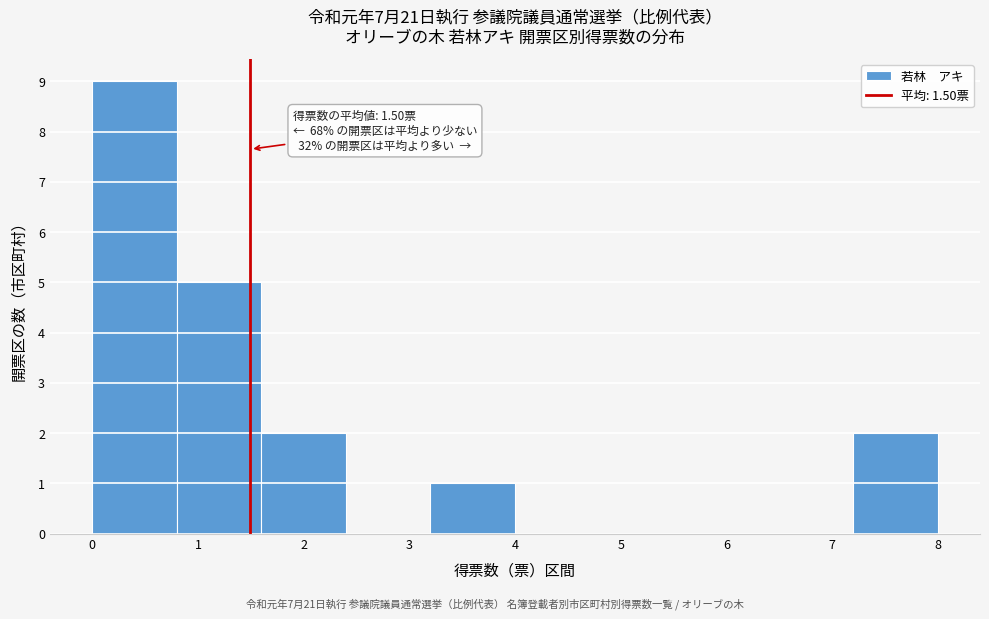

Which range on the x-axis has the tallest bar?

0.0 to 0.8